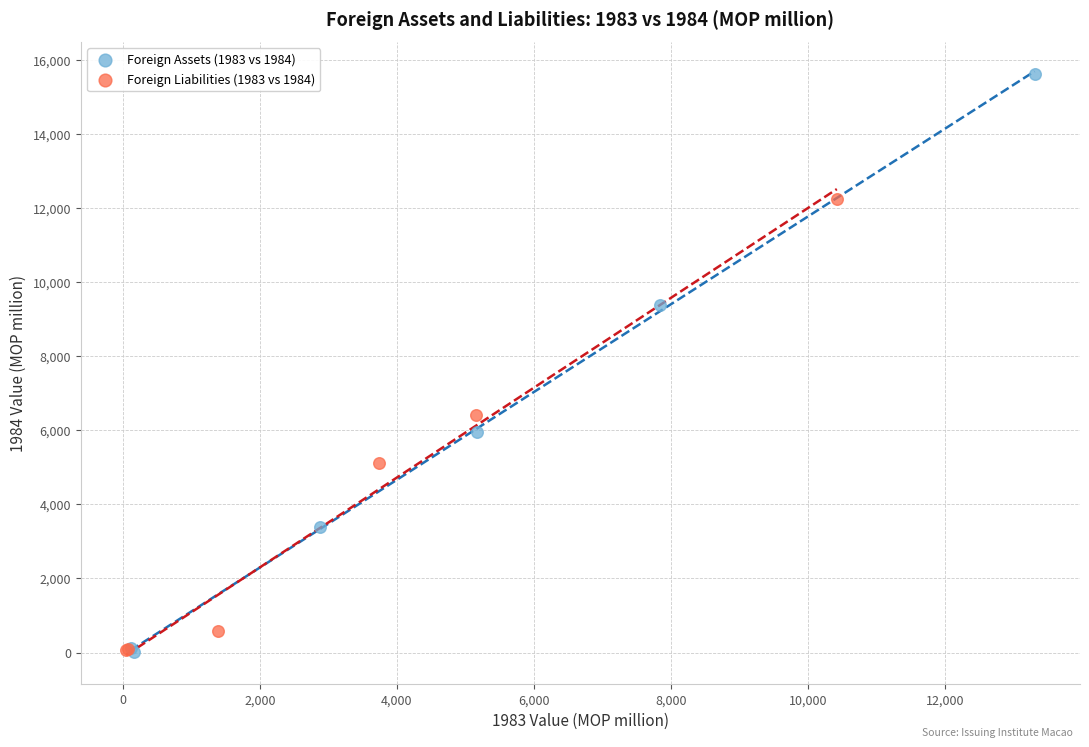

Which series contains the highest Y value?

Foreign Assets (1983 vs 1984)